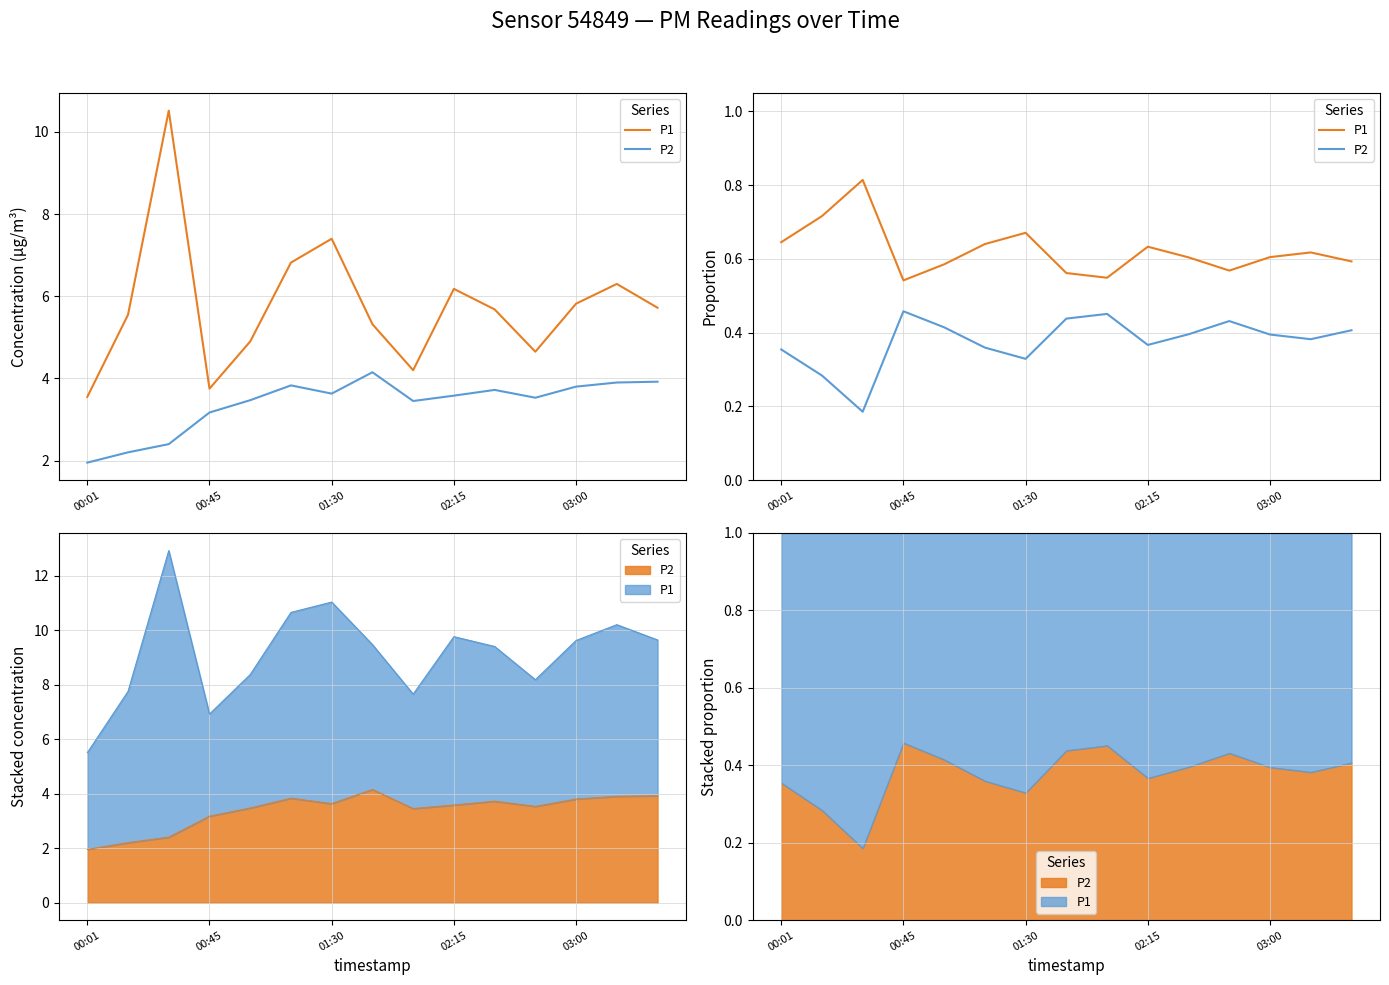

Does the chart have visible grid lines?

Yes